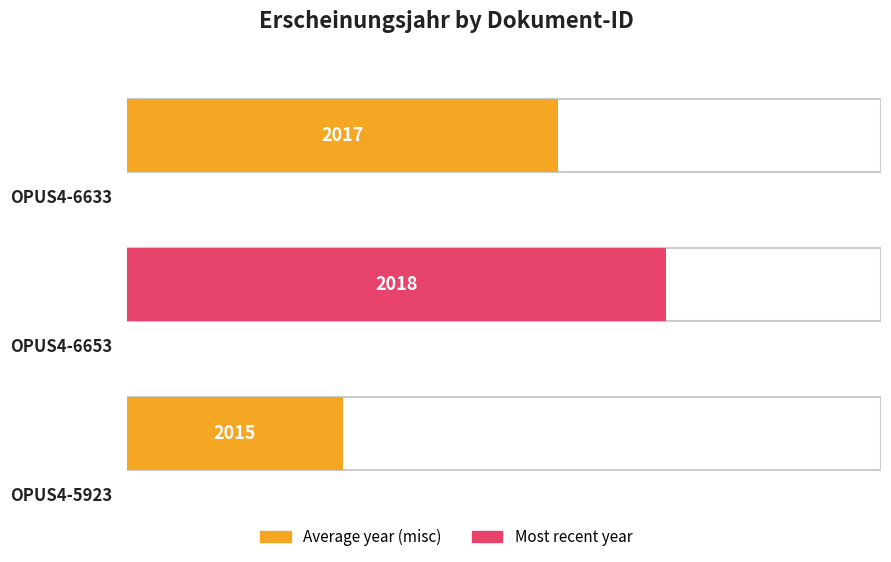

Reading left to right, transcribe all the data shown in this chart.

OPUS4-6633=2017	OPUS4-6653=2018	OPUS4-5923=2015